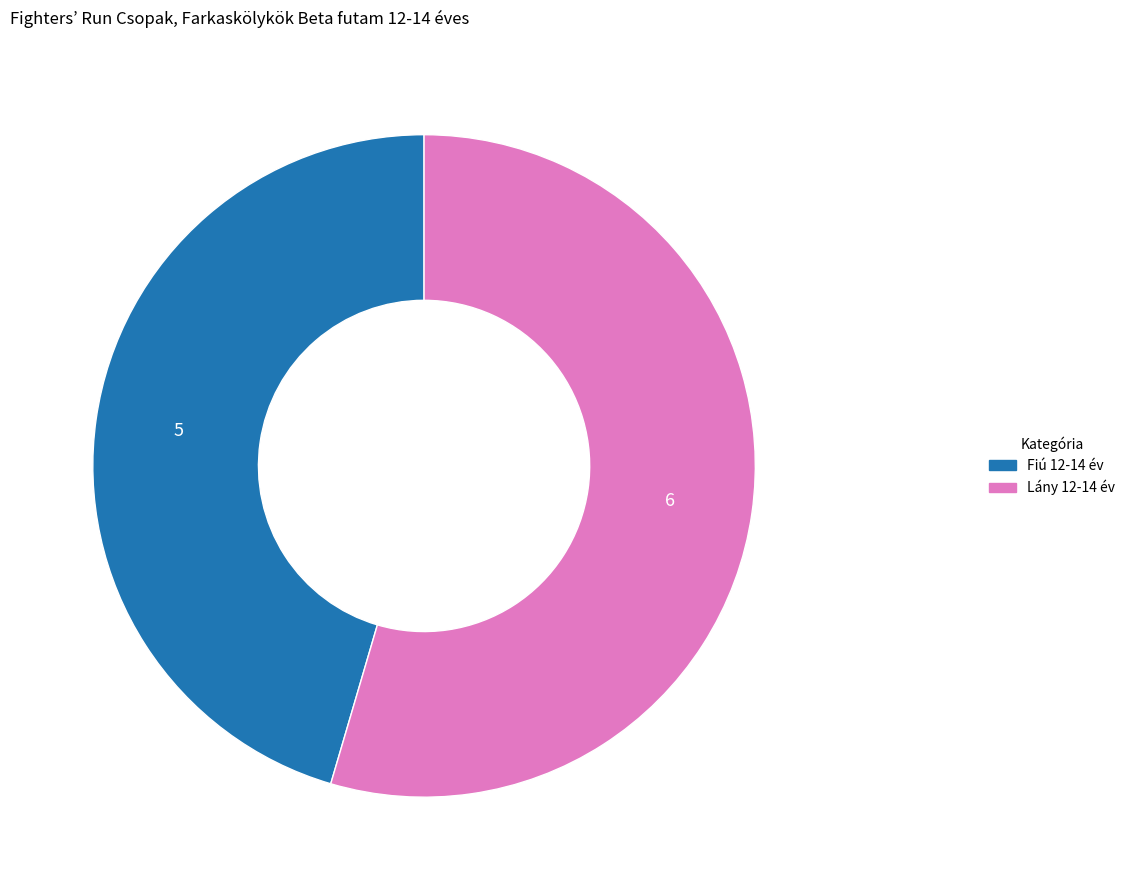

Is there any slice that represents more than half of the pie?

Yes